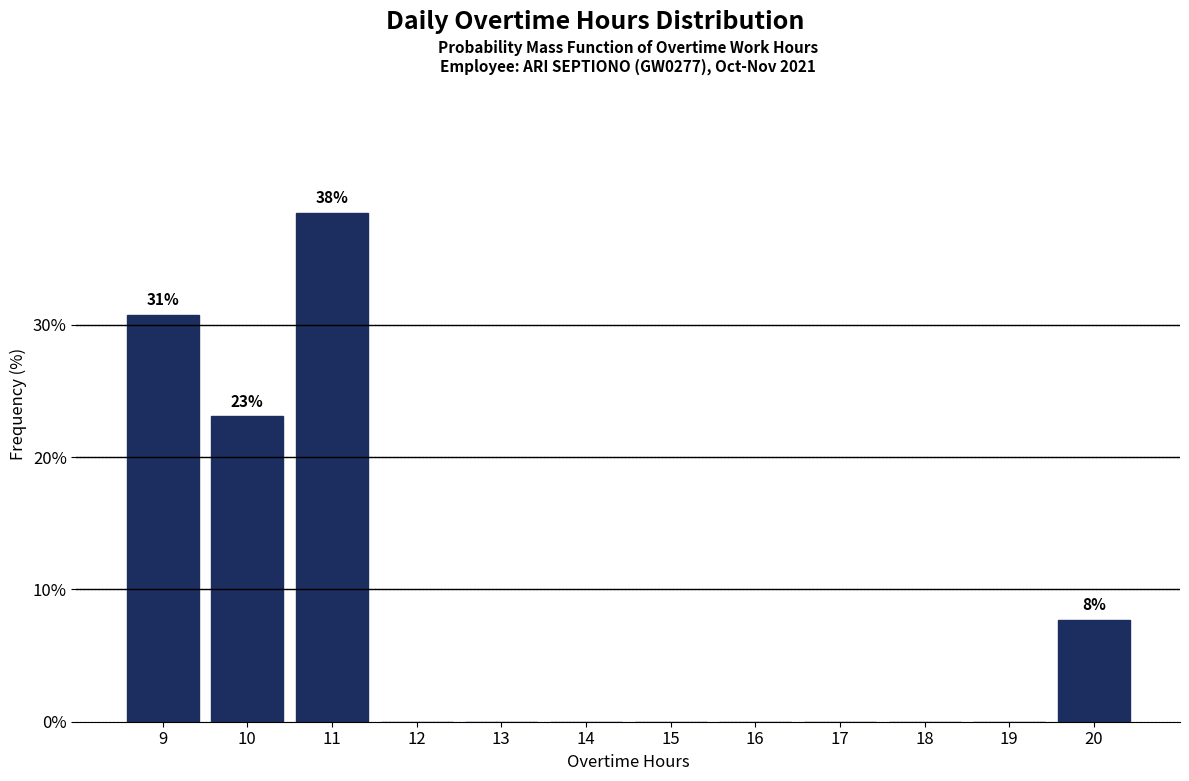

Reading left to right, extract all data points from this chart.

9=30.8	10=23.1	11=38.5	12=0.0	13=0.0	14=0.0	15=0.0	16=0.0	17=0.0	18=0.0	19=0.0	20=7.7